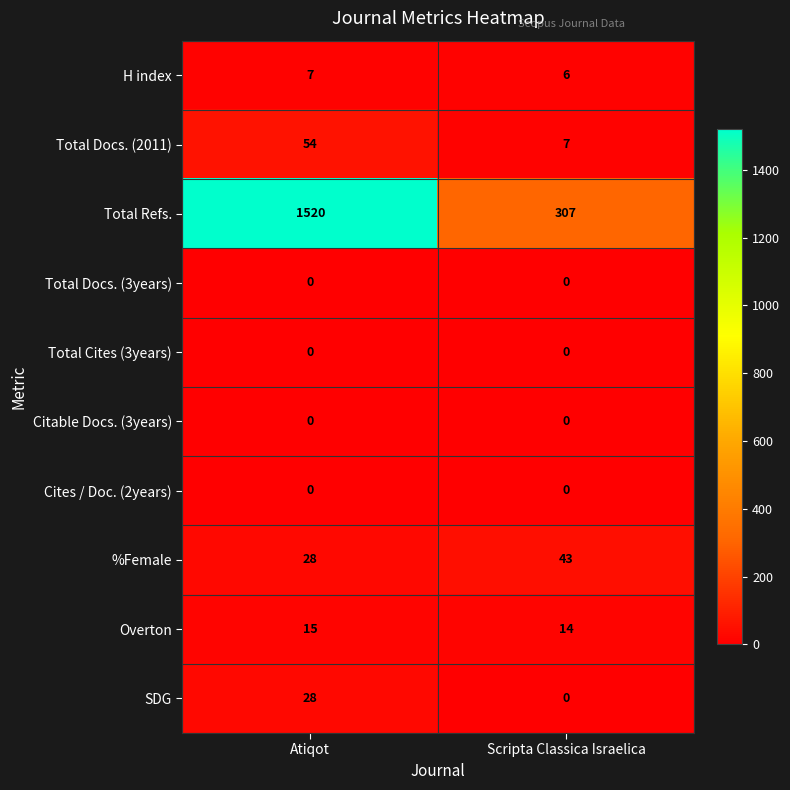

What is the sum of the H index values at Atiqot and Scripta Classica Israelica?

13